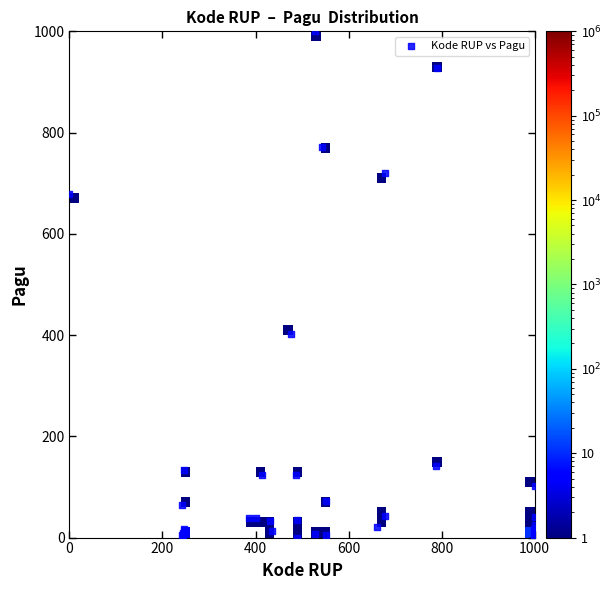

What Y value in the scatter plot is closest to 500?

401.2